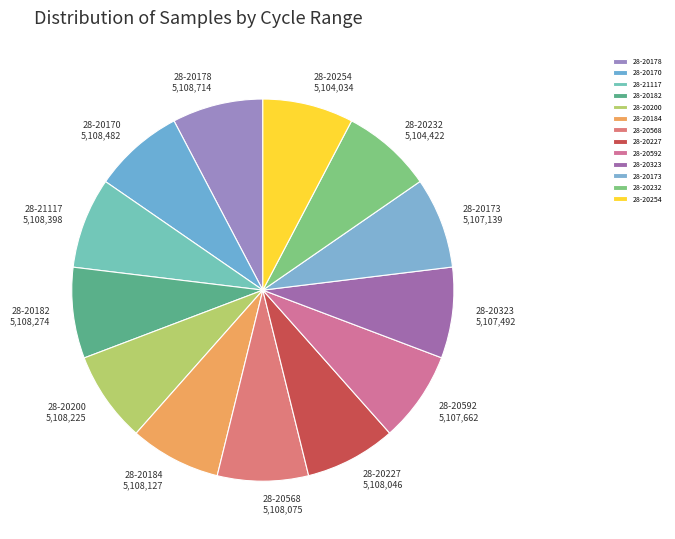

What is the ratio of the value at 28-20254 to the value at 28-20592?

1.0